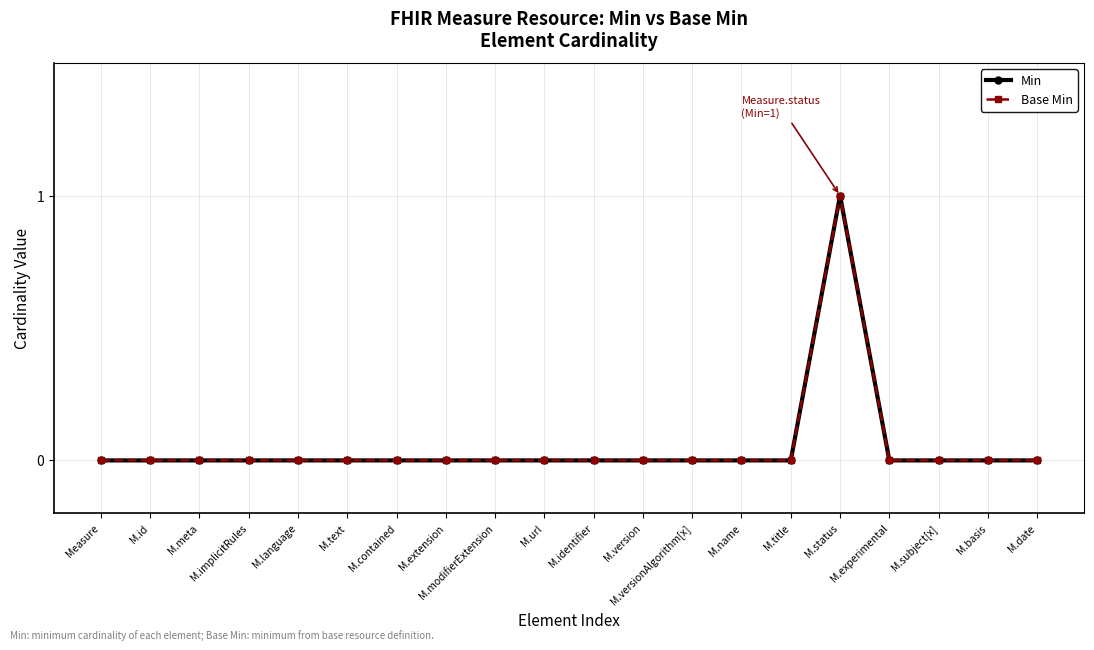

Which series has the largest total across all categories?

Min